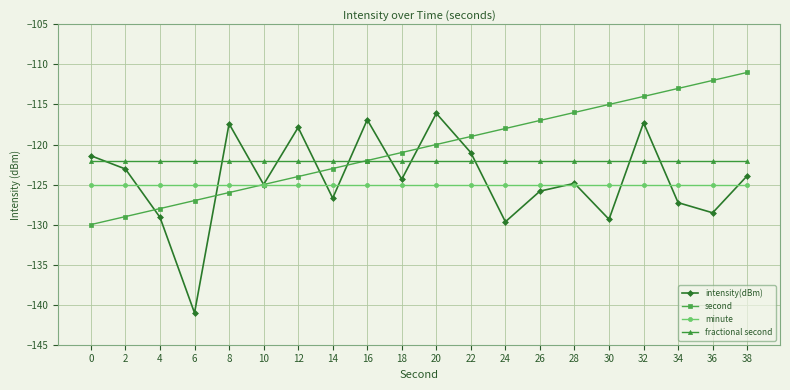

List the series in order of their peak value, highest first.

second, intensity(dBm), fractional second, minute